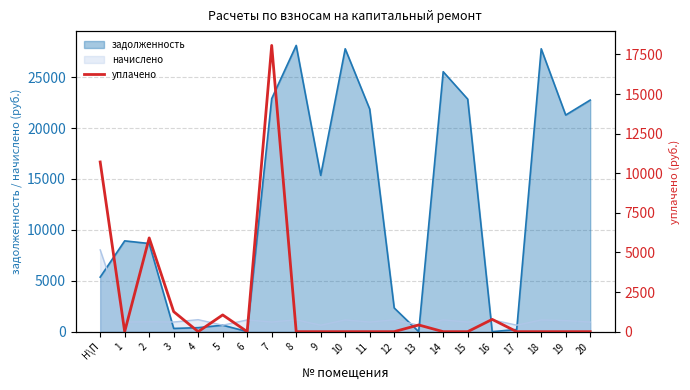

How many points are higher than both their immediate neighbors (excluding endpoints)?

5